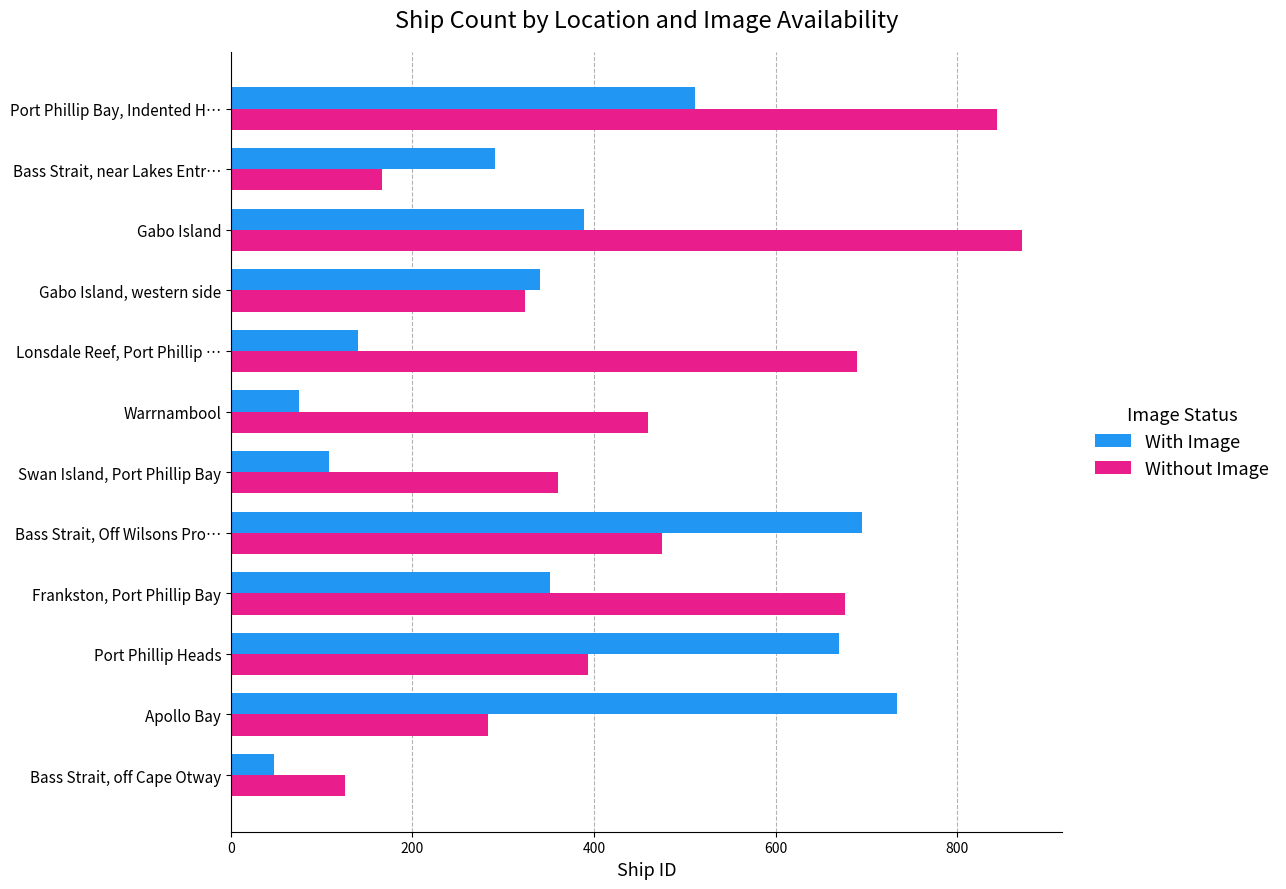

What is the maximum value for With Image?

734